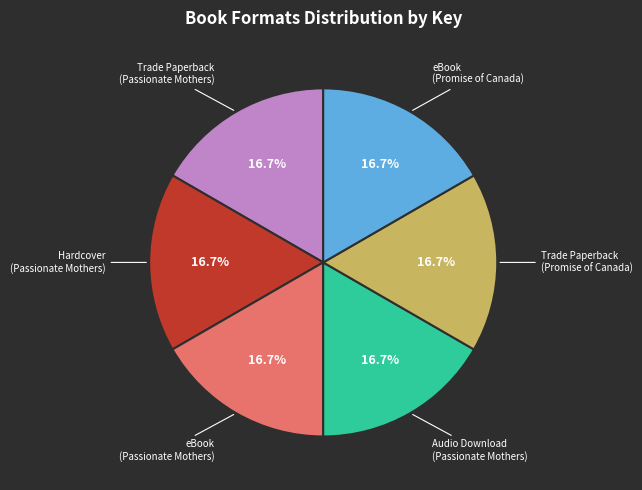

Is there any slice that represents more than half of the pie?

No